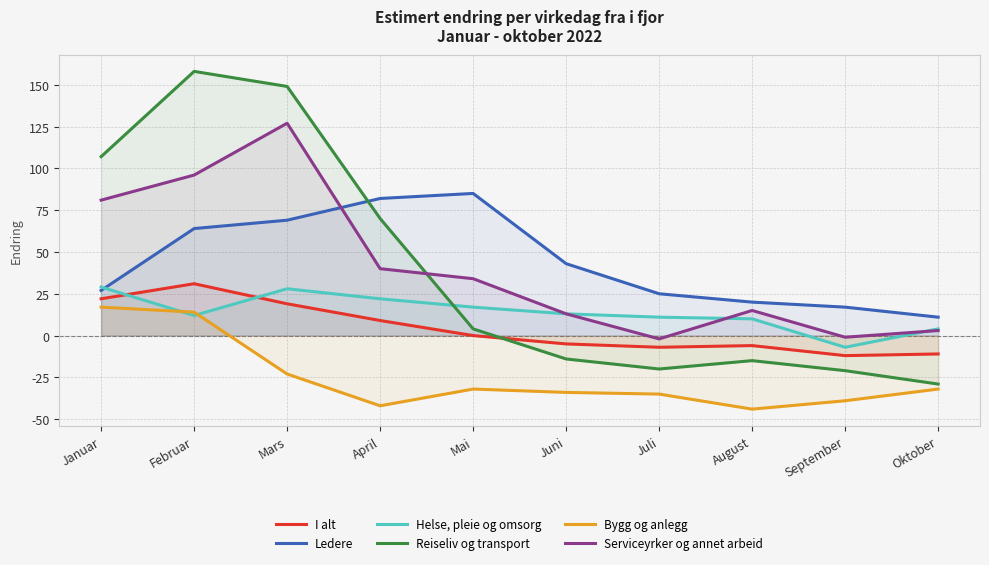

At which label does Ledere first exceed 43?

Februar